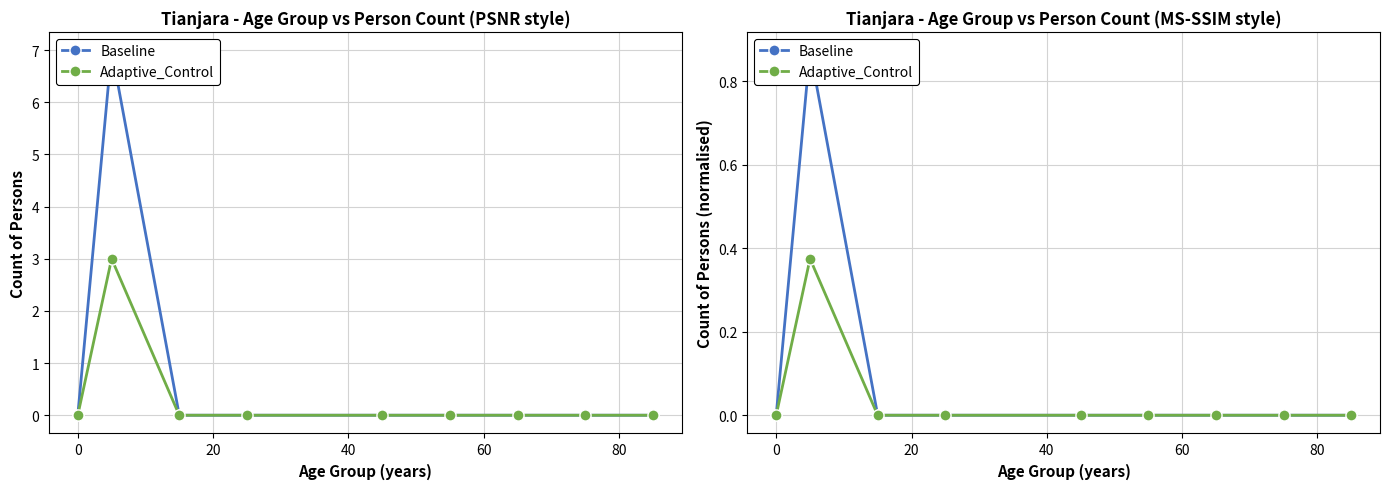

Reading left to right, what are all the values shown in this chart?

Baseline: 0.0	0.9	0.0	0.0	0.0	0.0	0.0	0.0	0.0
Adaptive_Control: 0.0	0.4	0.0	0.0	0.0	0.0	0.0	0.0	0.0